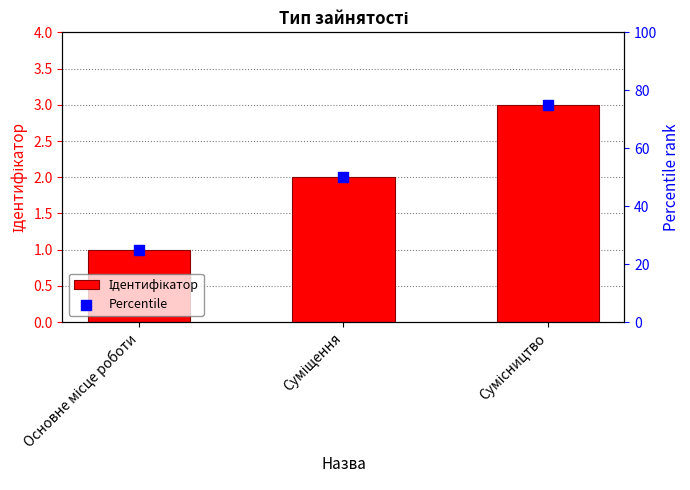

Which series reaches the maximum Y coordinate?

Percentile